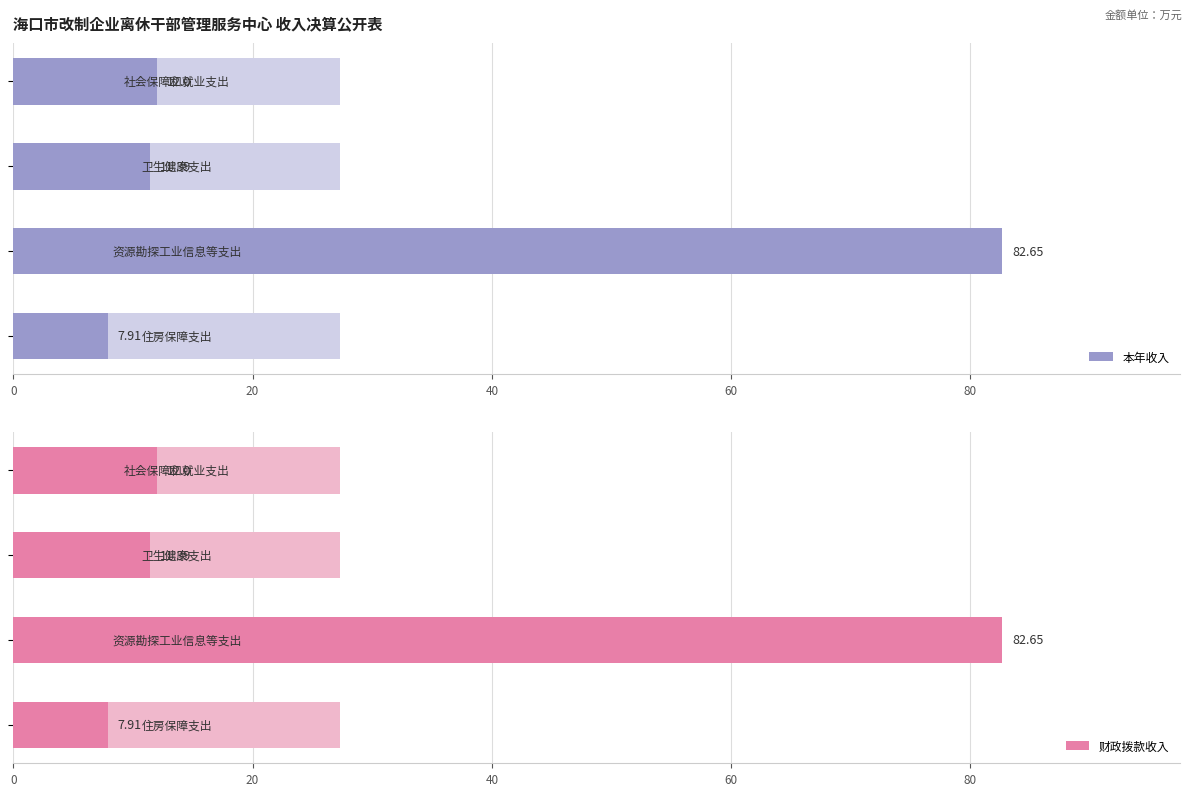

At how many categories does at least one series exceed 54?

1